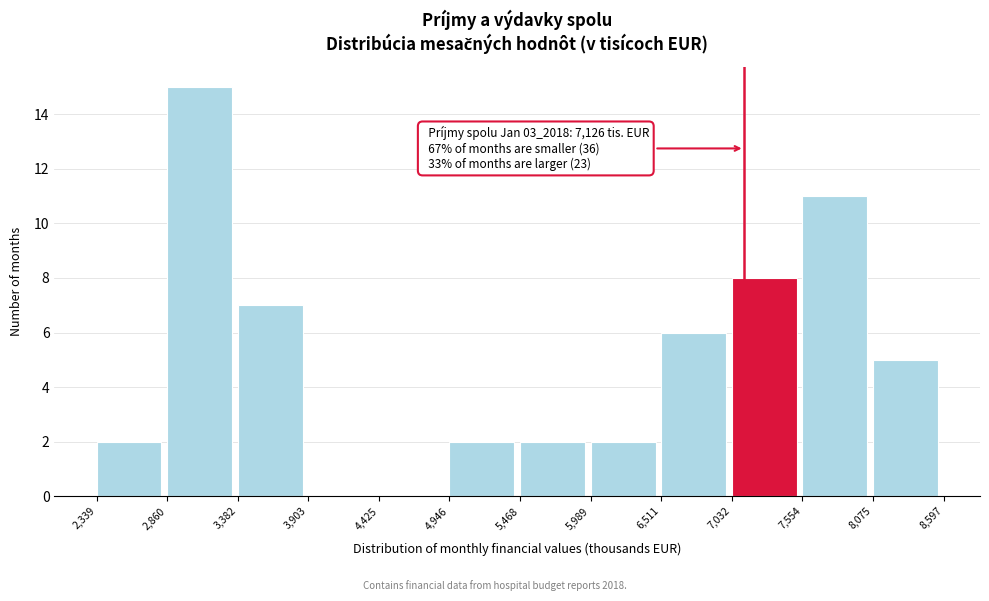

Which range on the x-axis has the tallest bar?

2,860 to 3,382